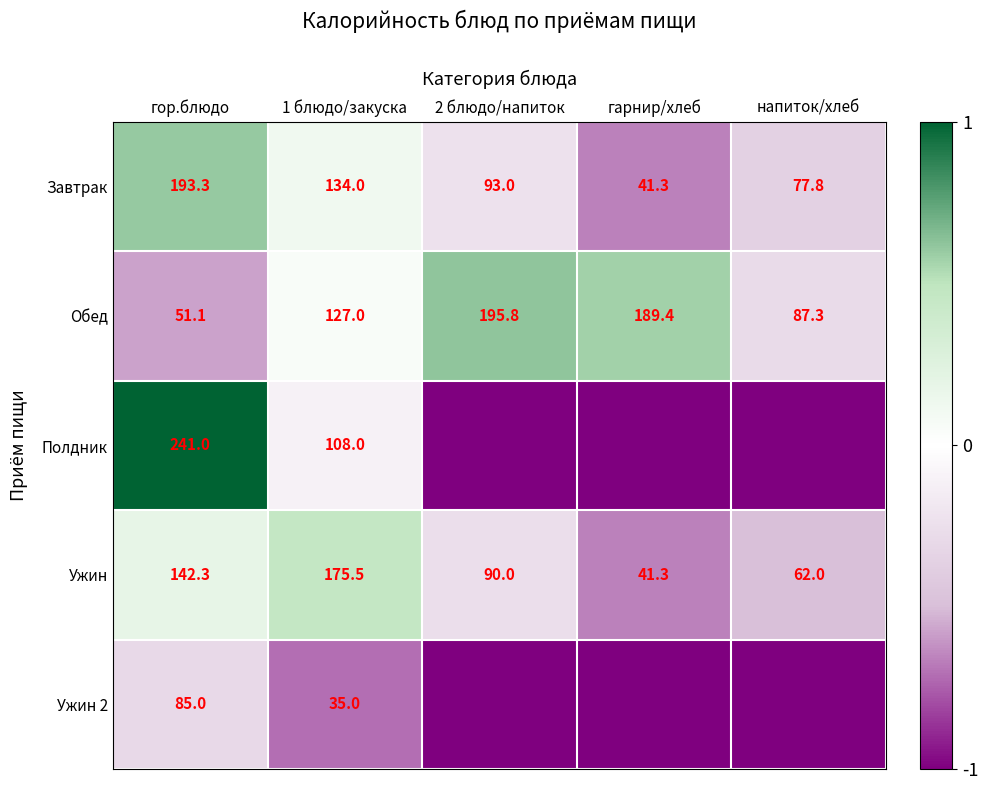

How many data points in Обед are less than 127?

2